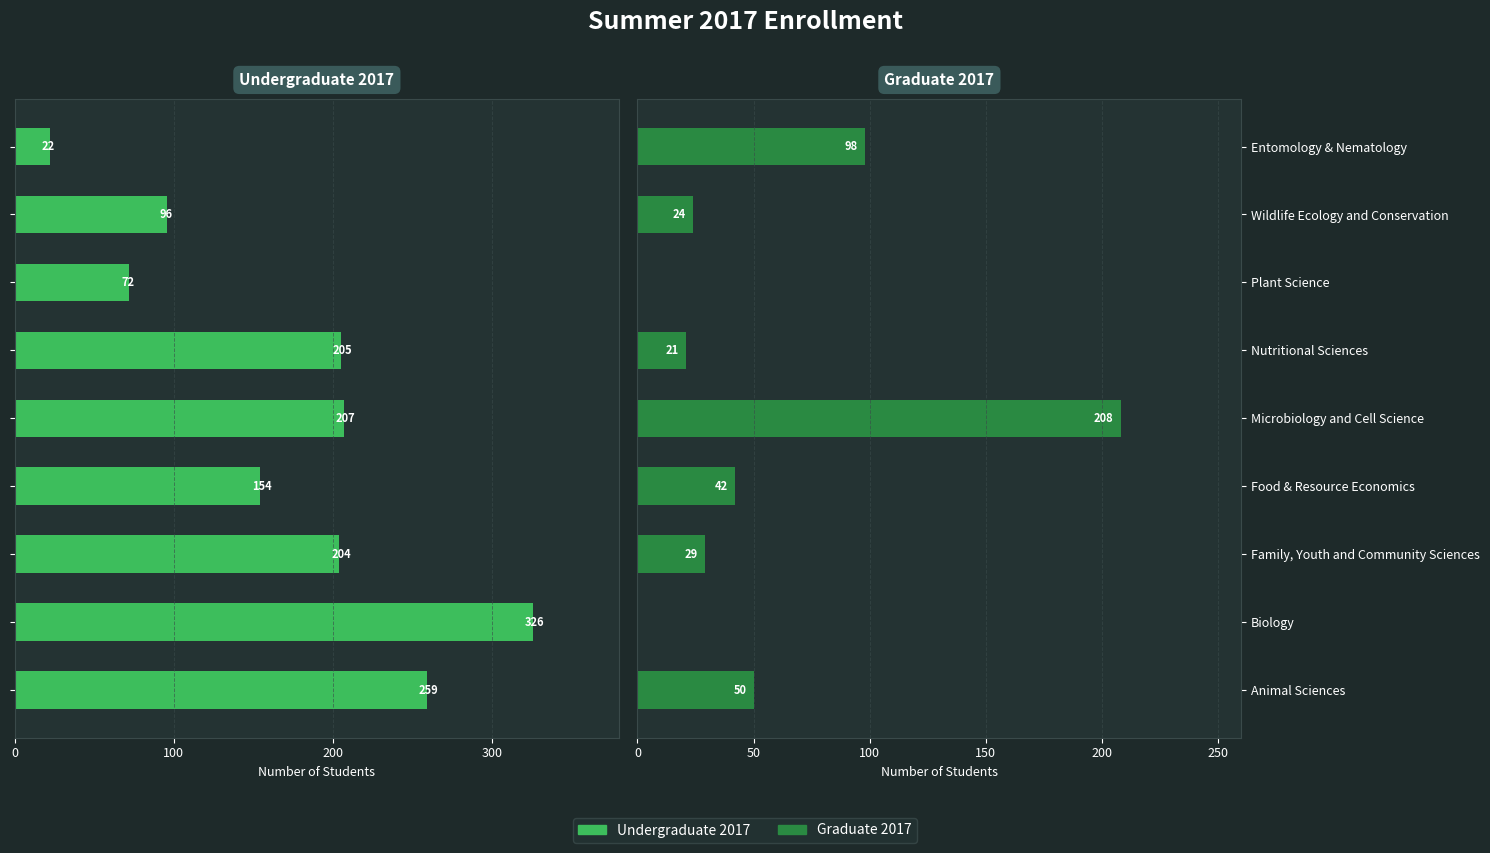

At Nutritional Sciences, list the series in order from largest to smallest.

Graduate 2017, Undergraduate 2017